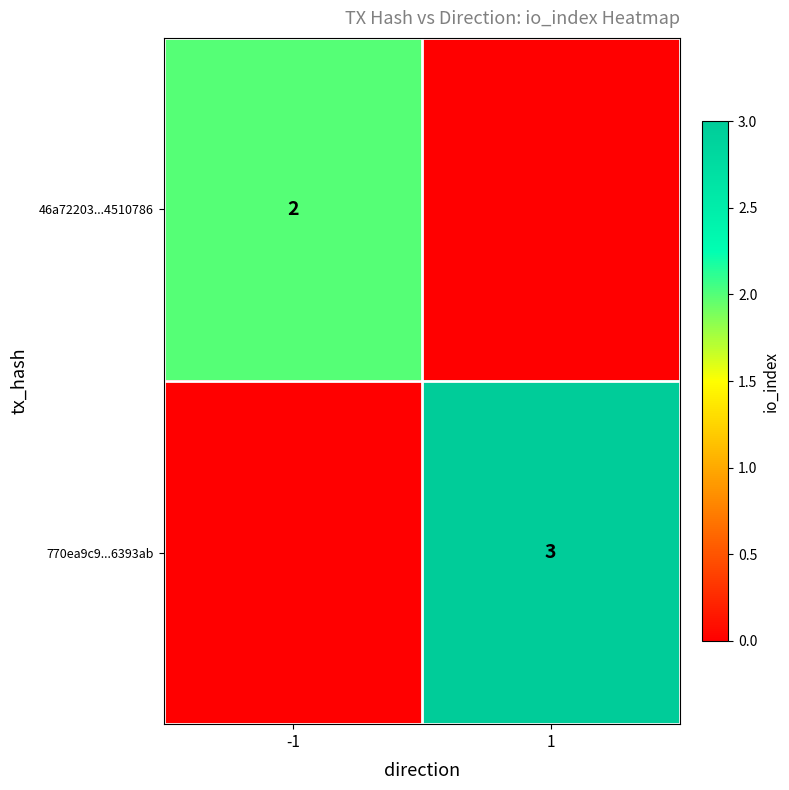

Is it true that 770ea9c9...6393ab equals 5 at 1?

False